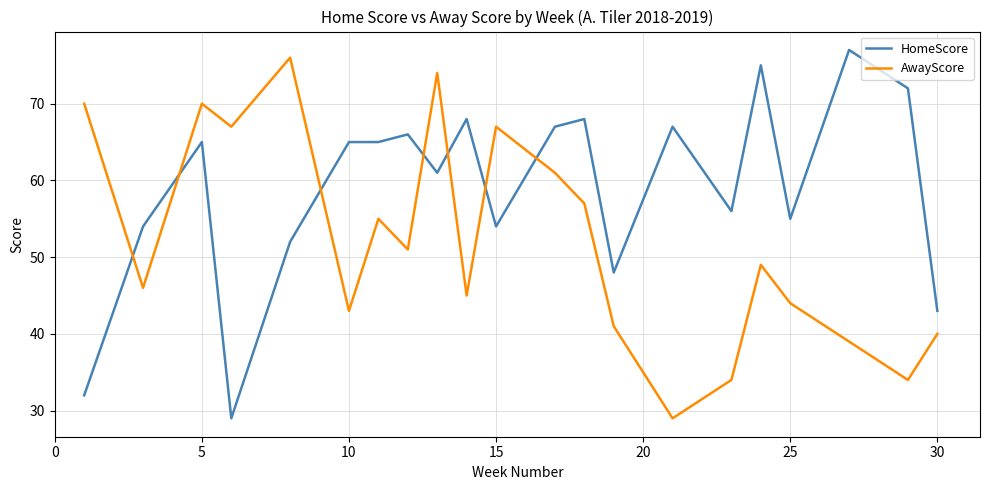

Reading left to right, what are all the values shown in this chart?

HomeScore: 32	54	65	29	52	65	65	66	61	68	54	67	68	48	67	56	75	55	77	72	43
AwayScore: 70	46	70	67	76	43	55	51	74	45	67	61	57	41	29	34	49	44	39	34	40